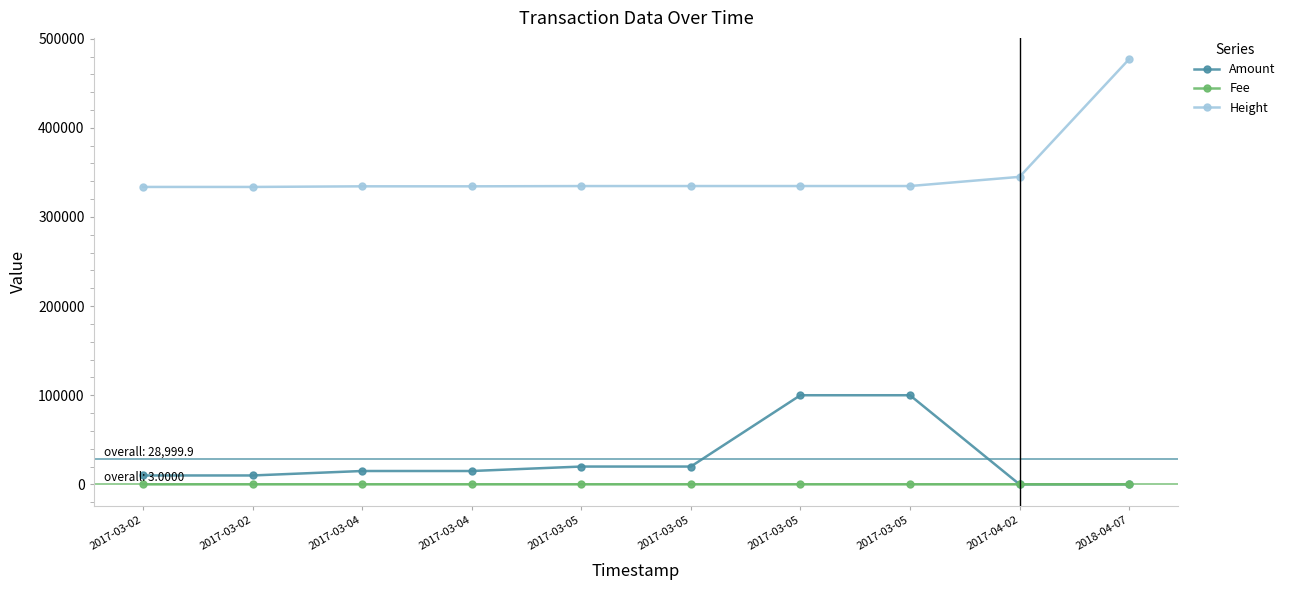

True or false: Height and Fee cross at least once.

False